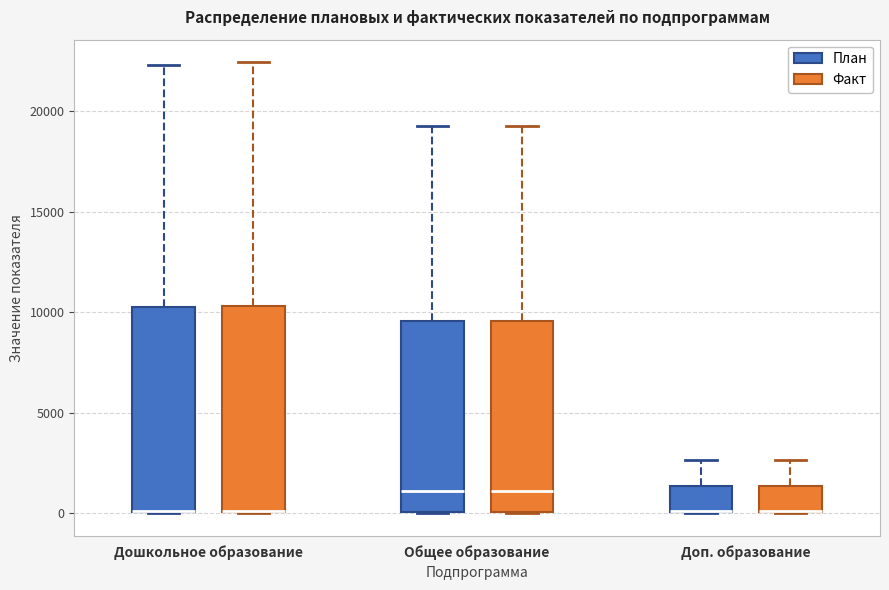

Reading left to right, transcribe this box plot: for each box, give where its median line is, the range the box spans, and where its two whiskers end, as read against the y-axis. The values are not printed on the chart, so give them approximately, as read against the axis.

Дошкольное образование (План): median 0 (drawn on the box's lower edge), box 0 to 10500, whiskers 0 to 22500
Дошкольное образование (Факт): median 0 (drawn on the box's lower edge), box 0 to 10500, whiskers 0 to 22500
Общее образование (План): median 1000, box 0 to 9500, whiskers 0 to 19500
Общее образование (Факт): median 1000, box 0 to 9500, whiskers 0 to 19500
Доп. образование (План): median 0 (drawn on the box's lower edge), box 0 to 1500, whiskers 0 to 2500
Доп. образование (Факт): median 0 (drawn on the box's lower edge), box 0 to 1500, whiskers 0 to 2500